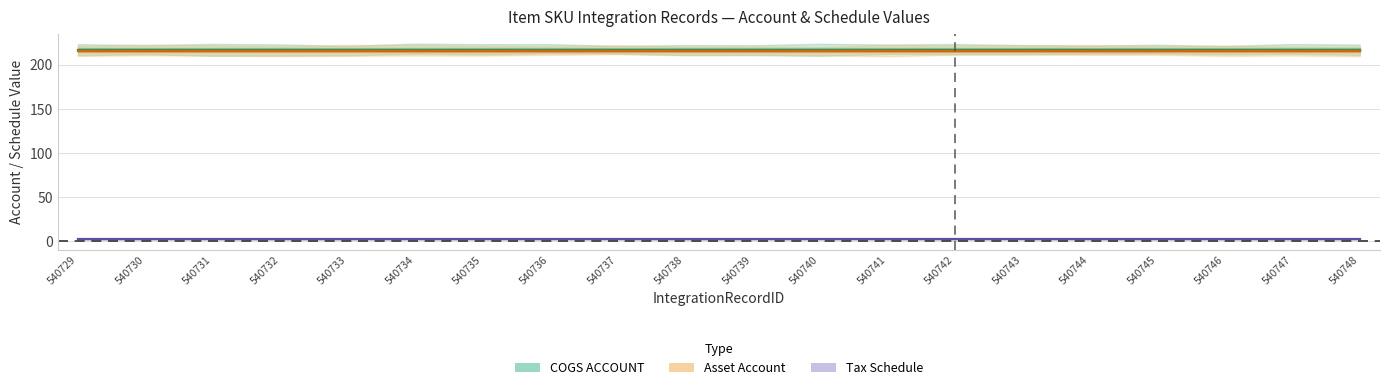

What is the approximate value of COGS ACCOUNT at 540730?

217